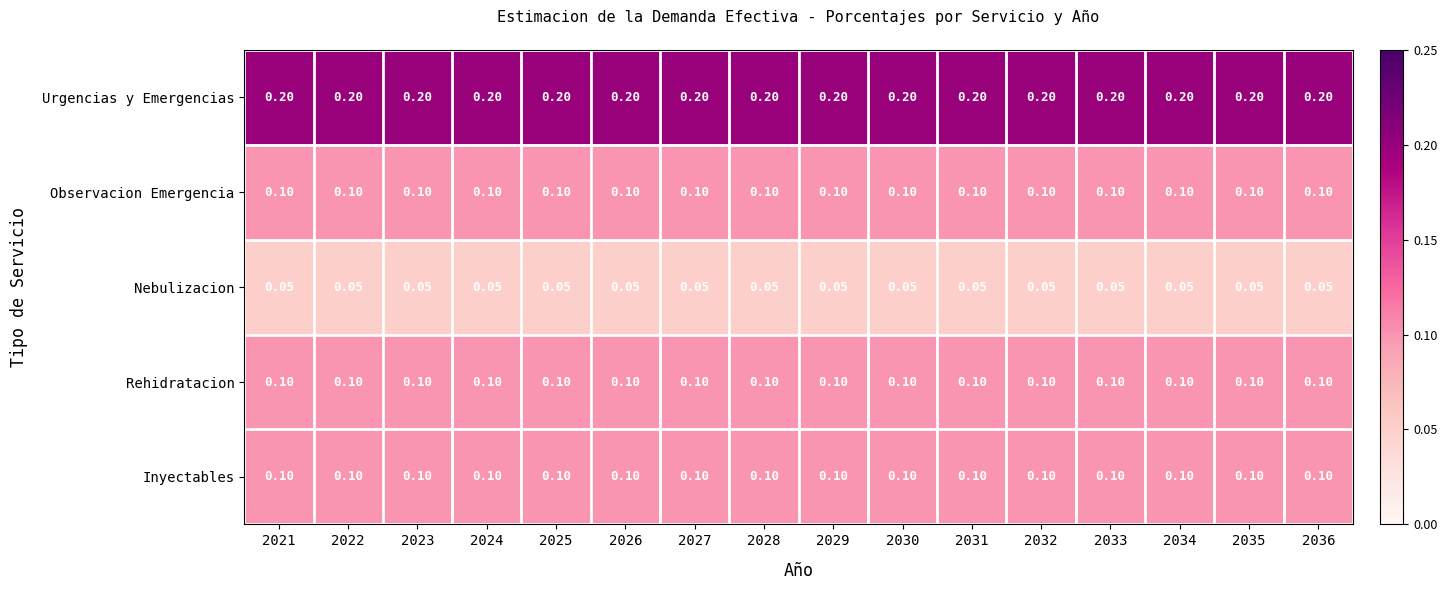

Count the number of data series in this chart.

5